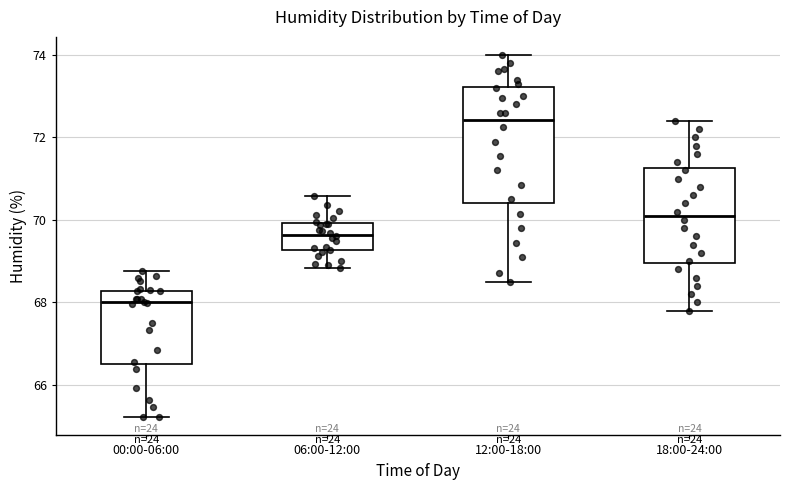

Where does the median line of the box for 06:00-12:00 sit on the y-axis? The values are not printed on the chart, so give them approximately, as read against the axis.

69.6